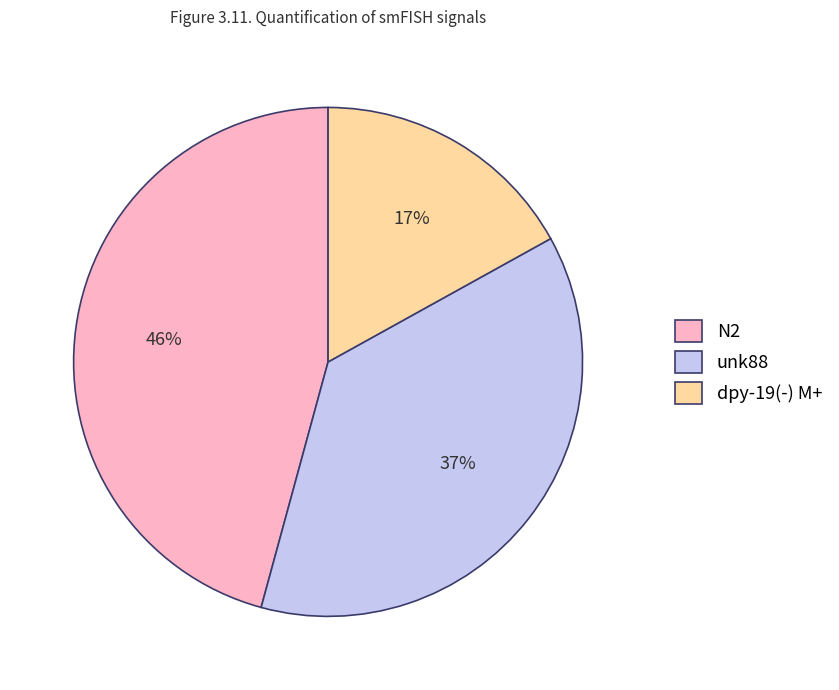

How many segments does this pie chart have?

3